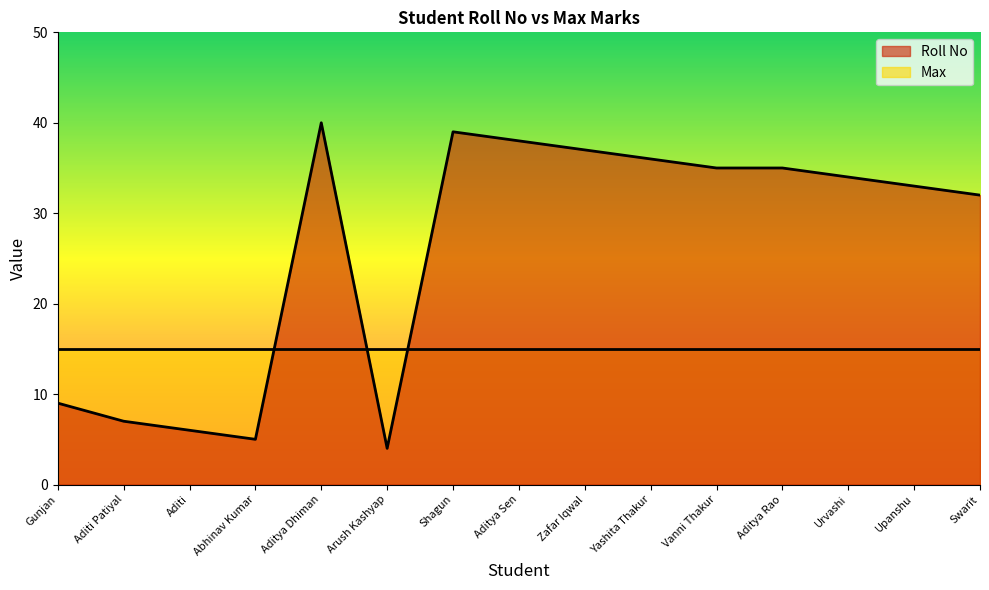

What is the average value?

26